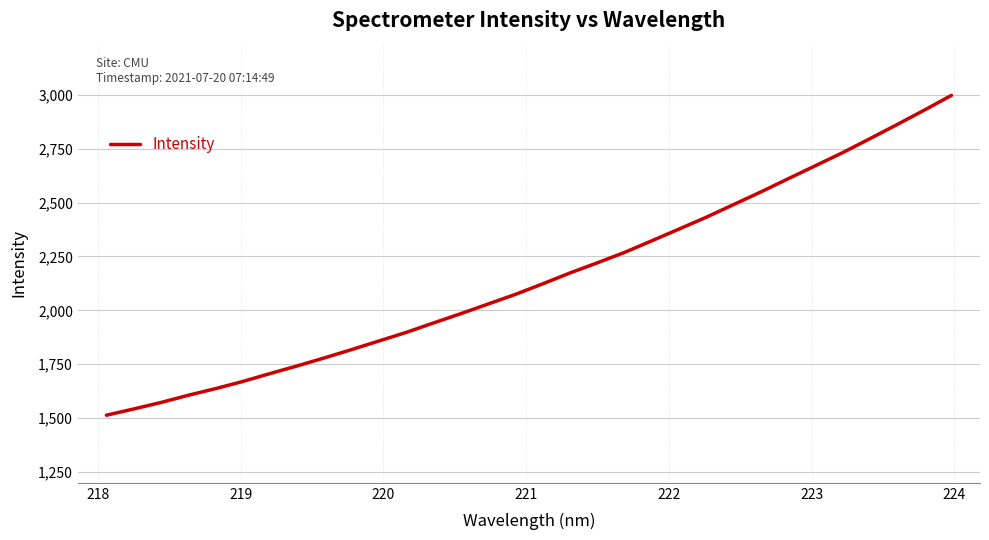

What is the difference between the maximum and minimum values?

1483.5